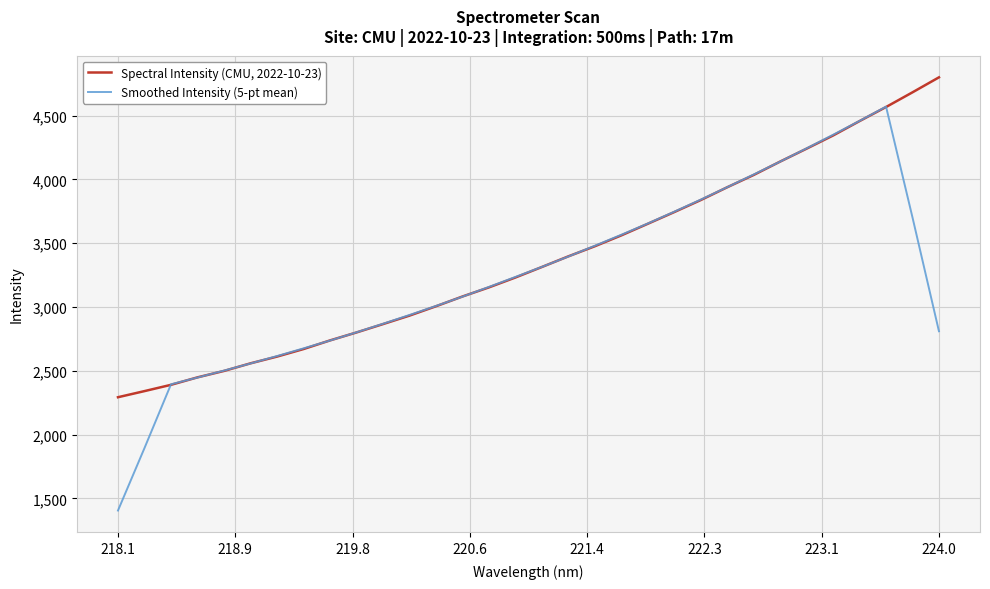

What is the maximum value shown in the chart?

4800.0